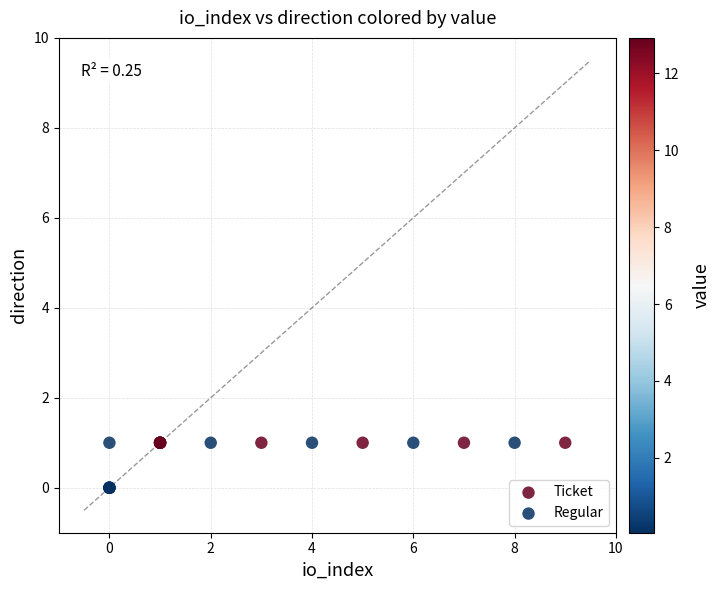

What are all the series names shown in the legend?

Ticket, Regular